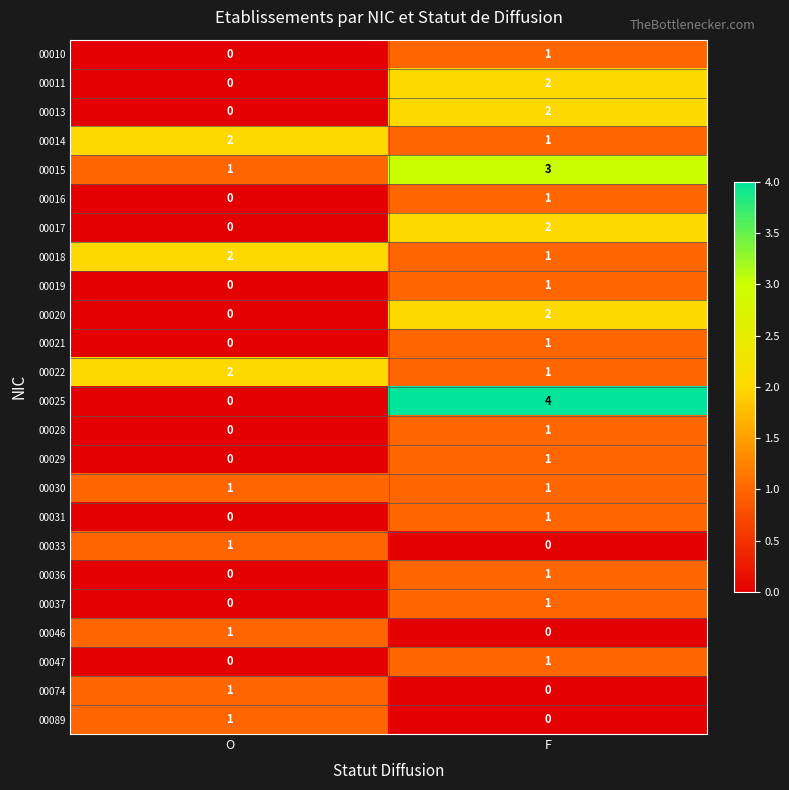

At which category is the sum across all series the highest?

F